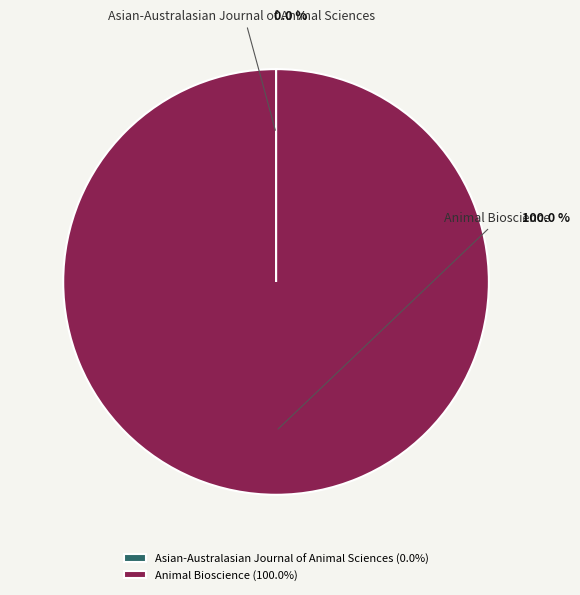

True or false: Animal Bioscience accounts for 99% of the total.

False